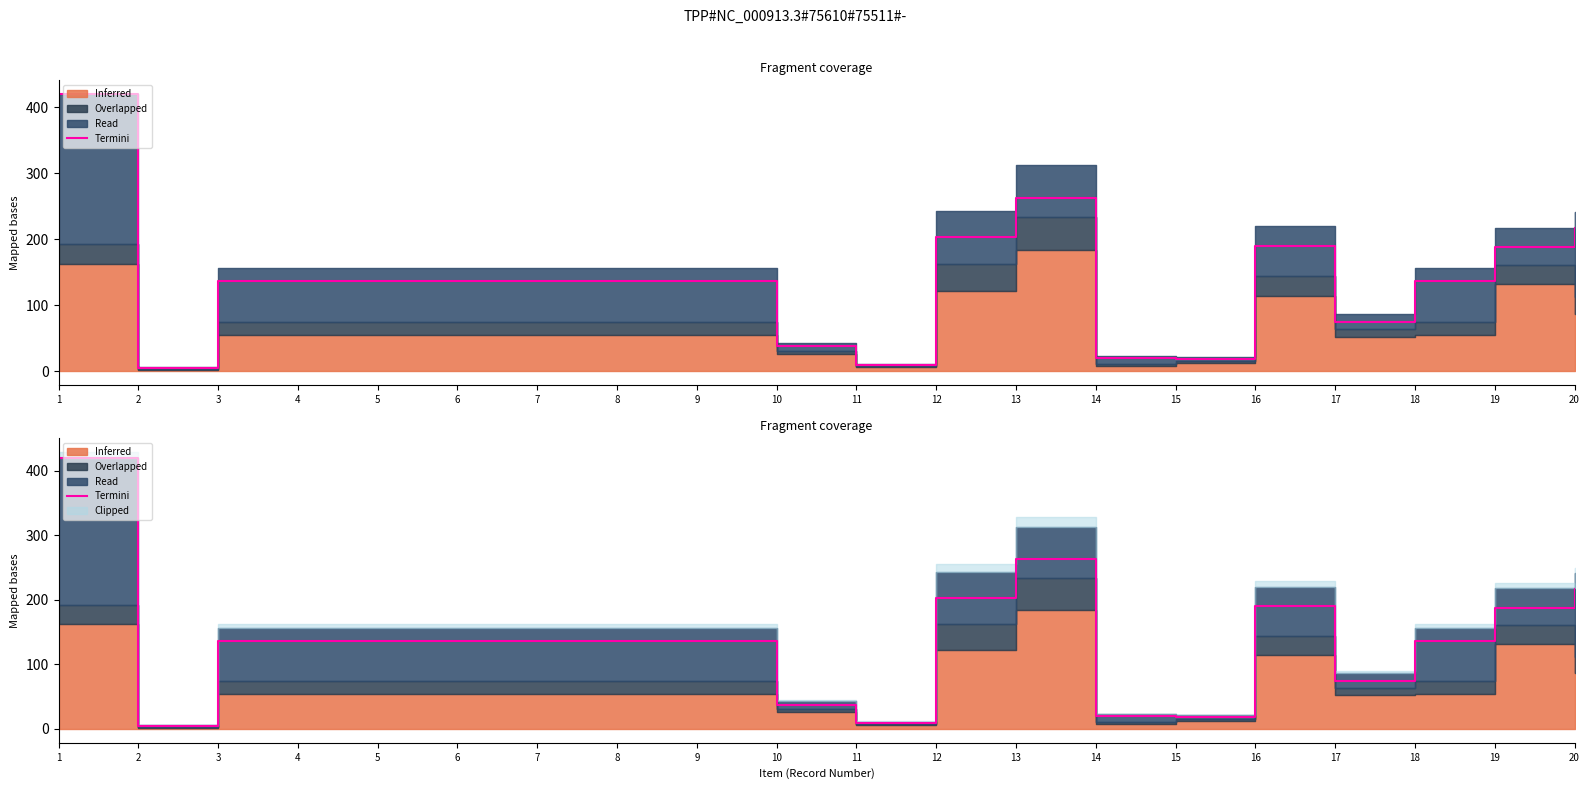

Where is the data nearest to the value 212?

20